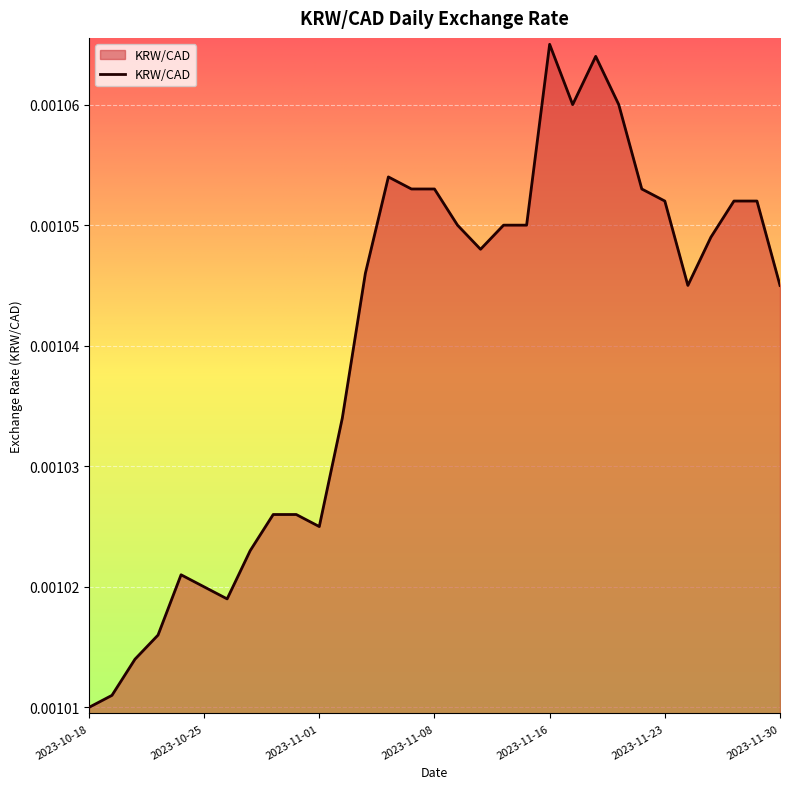

At which category does the chart reach its minimum across all series?

2023-10-18